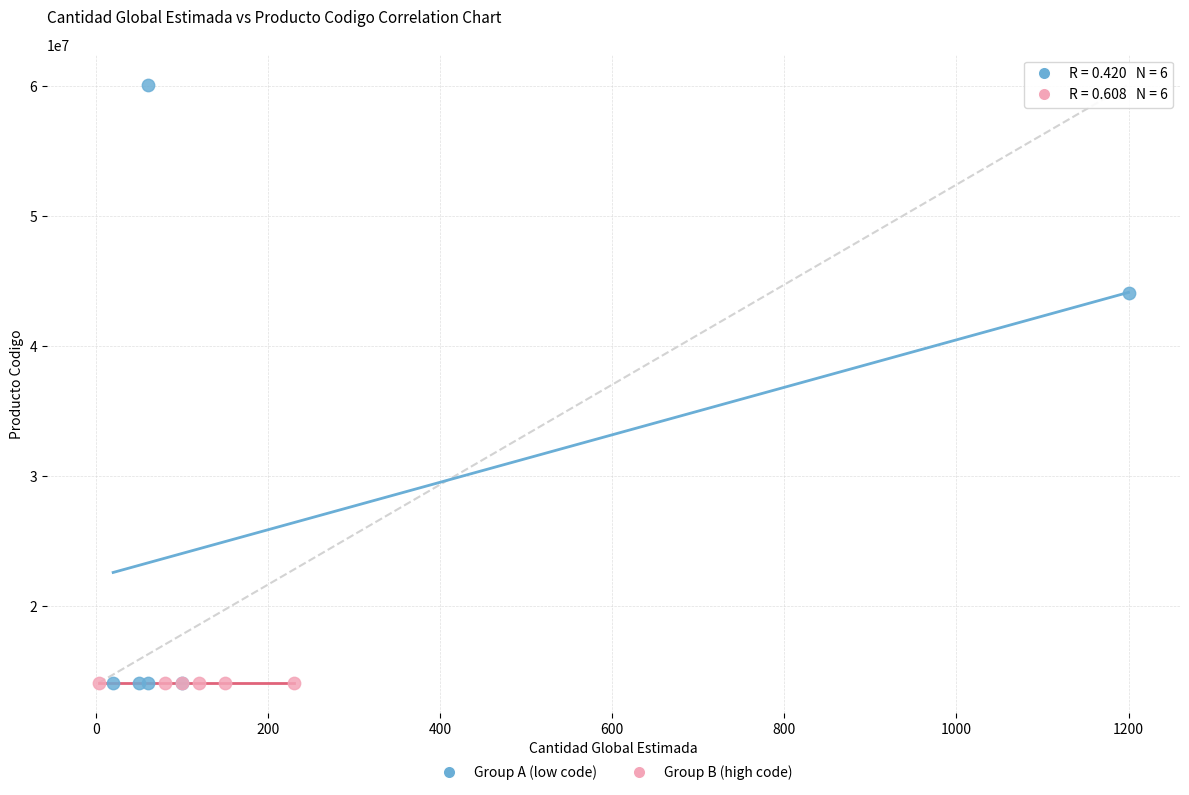

Which series has the widest spread of Y values?

Group A (low code)